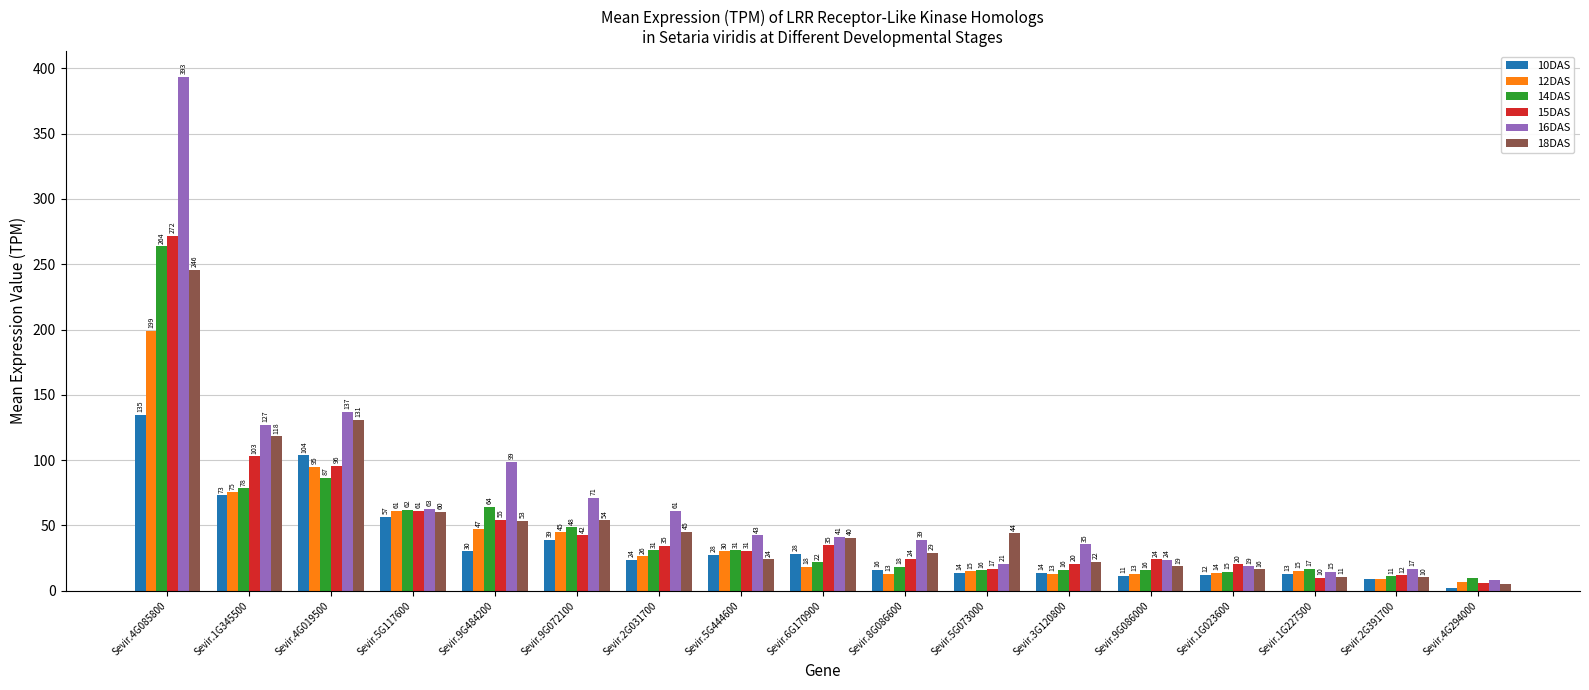

Which series has the largest range (max minus min)?

16DAS